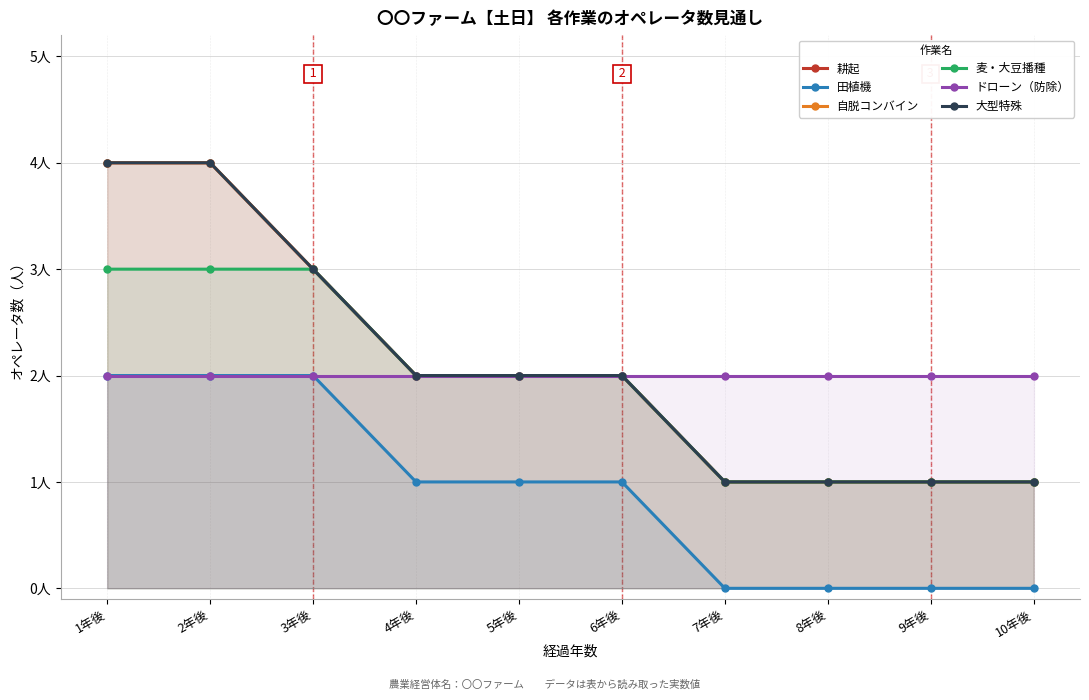

At which label does 耕起 reach its peak?

1年後